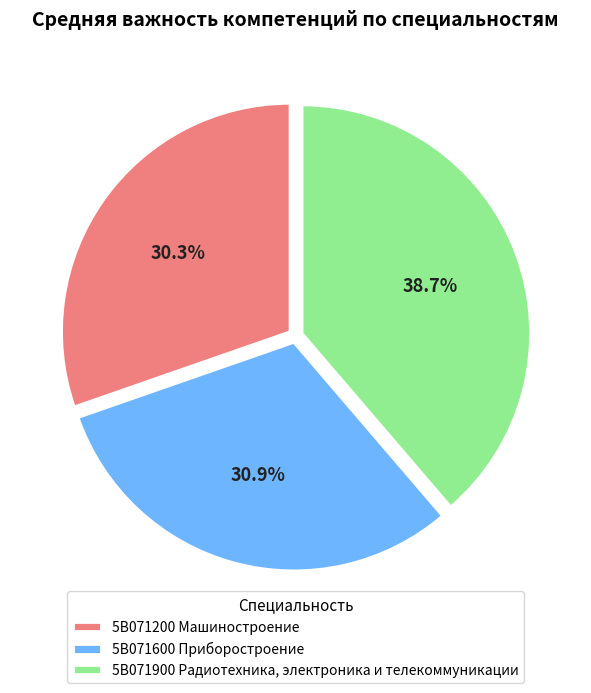

Is it true that 5В071200 Машиностроение is 30% of the pie?

True